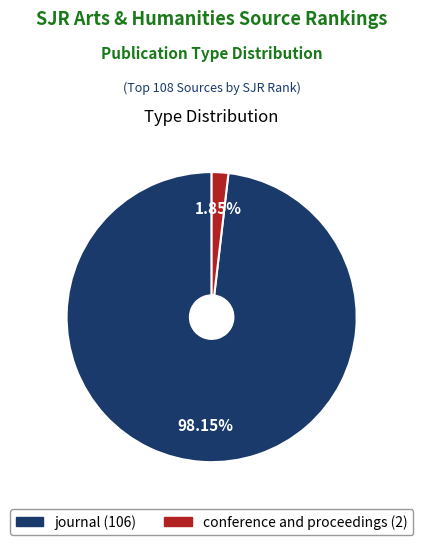

Which has a higher value, conference and proceedings or journal?

journal